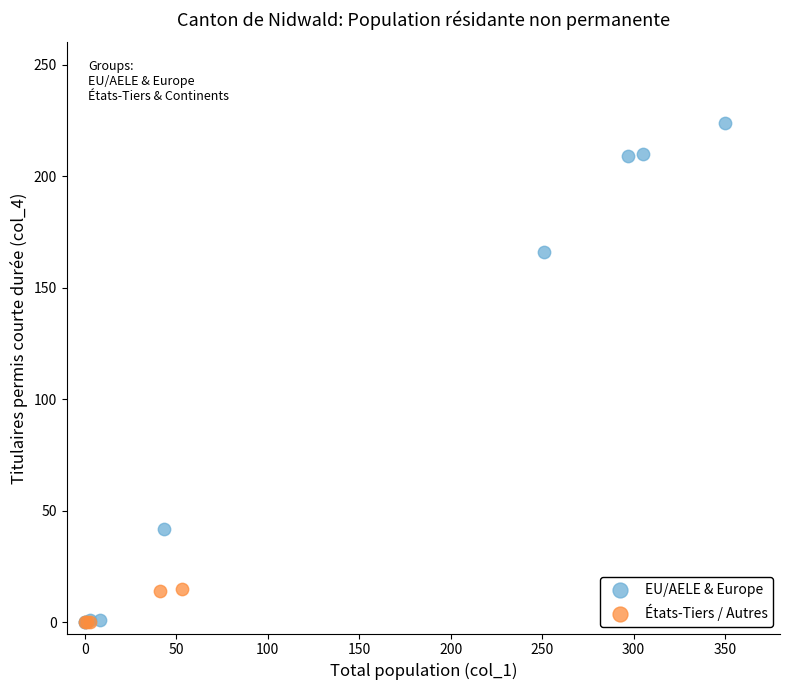

Which series has the widest spread of Y values?

EU/AELE & Europe